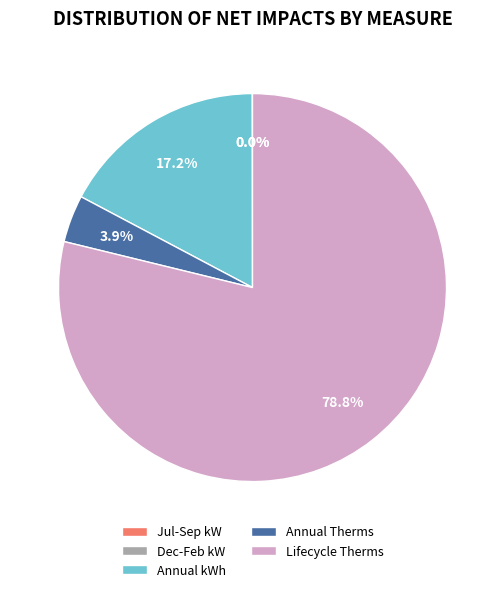

What percentage do Lifecycle Therms and Annual Therms together represent?

82.8%